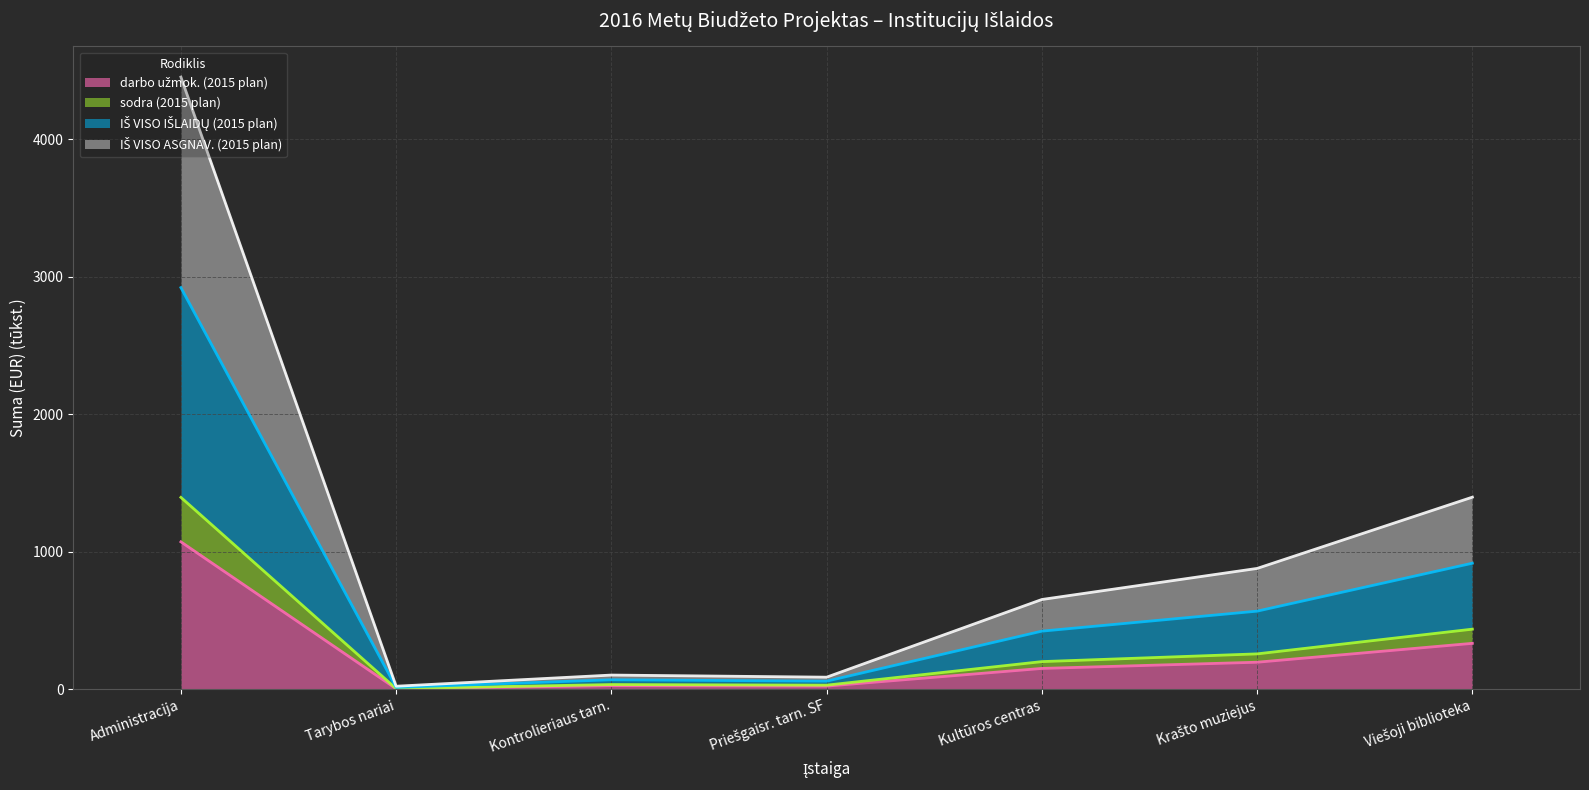

How many lines are shown in the chart?

4